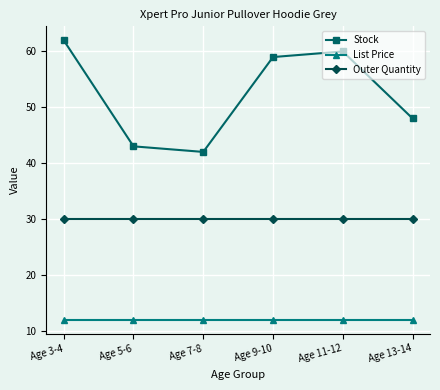

What is the approximate value of Stock at Age 11-12?

60.0